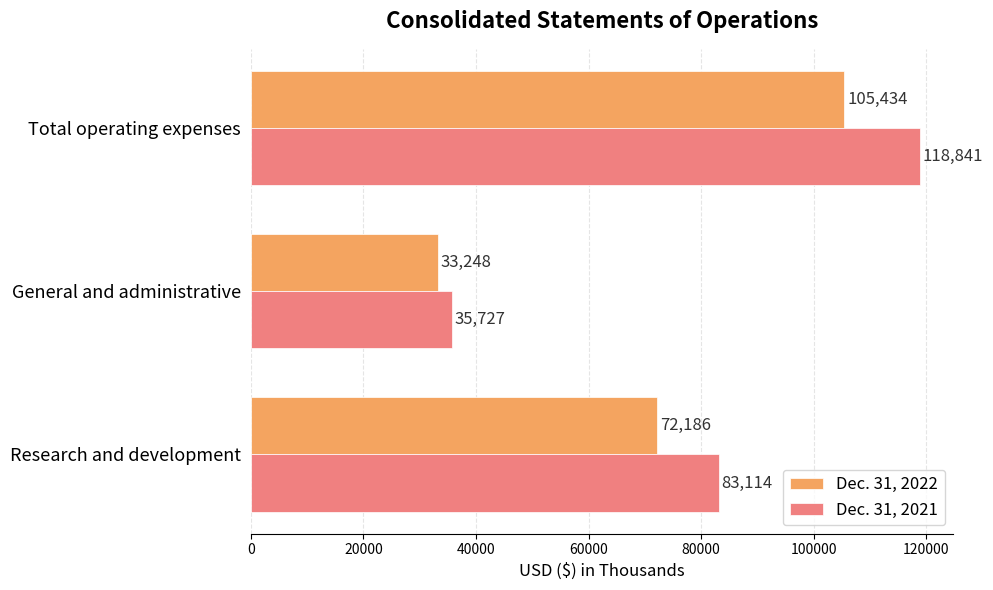

Which series has the largest range (max minus min)?

Dec. 31, 2021